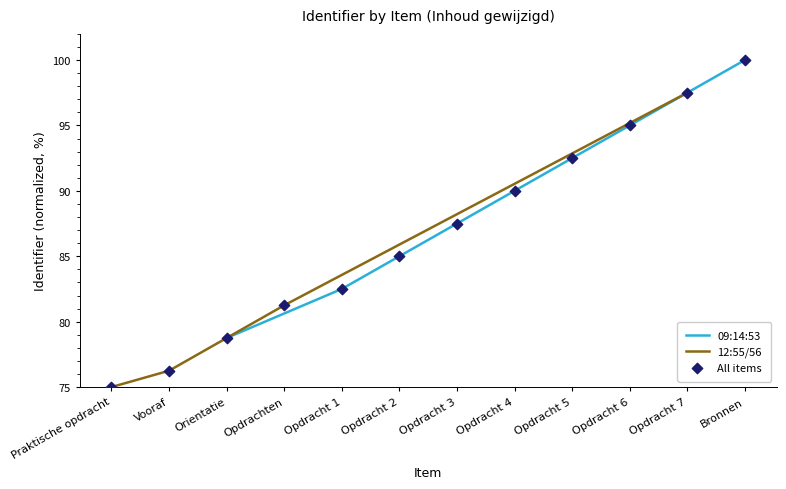

Approximately how many times larger is the value at Opdracht 5 compared to Opdracht 2?

1.1